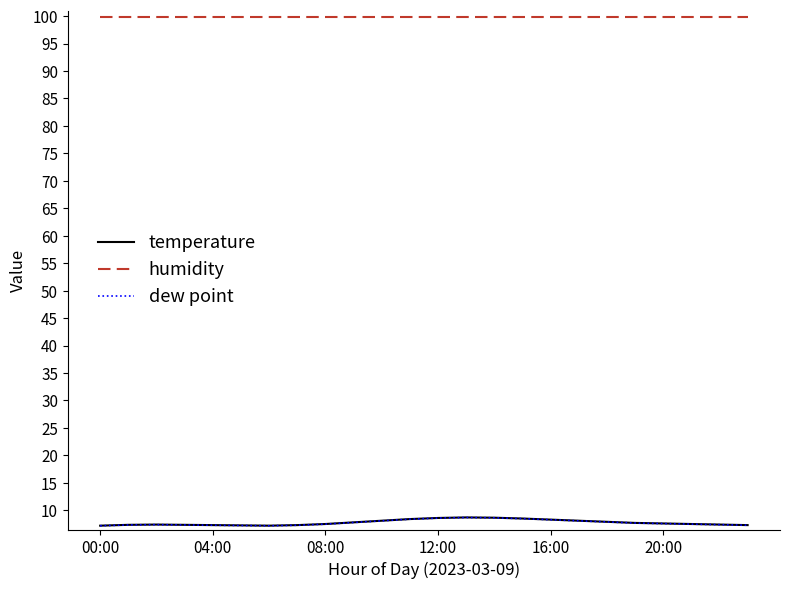

Which series has the largest total across all categories?

humidity